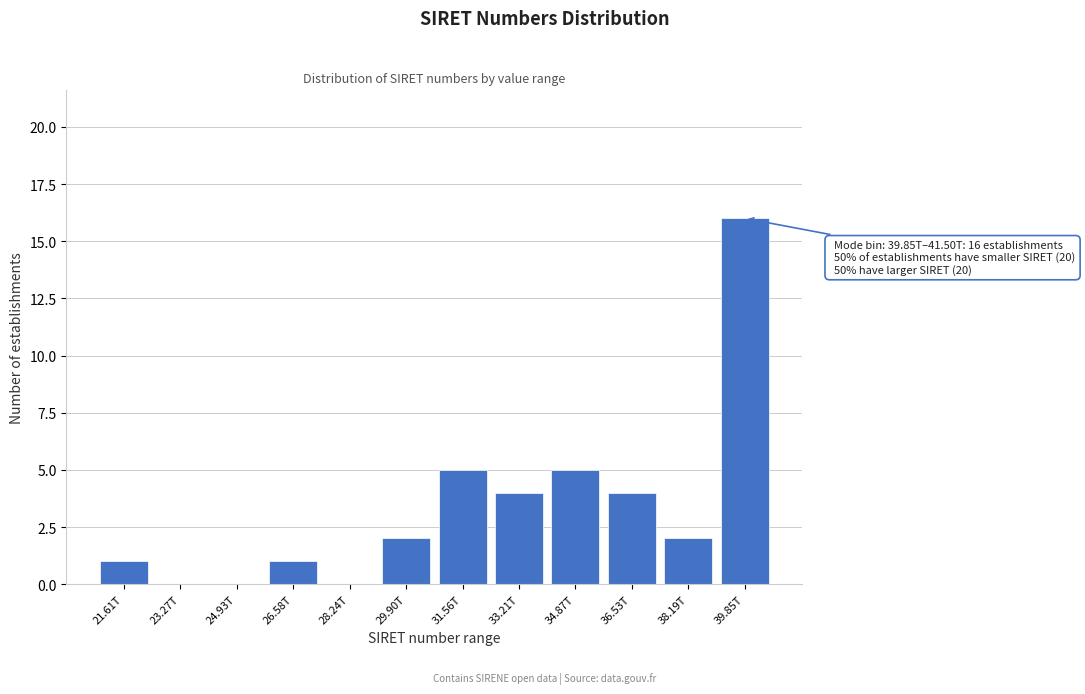

Reading right to left, transcribe all the data shown in this chart.

39.85T=16	38.19T=2	36.53T=4	34.87T=5	33.21T=4	31.56T=5	29.90T=2	28.24T=0	26.58T=1	24.93T=0	23.27T=0	21.61T=1